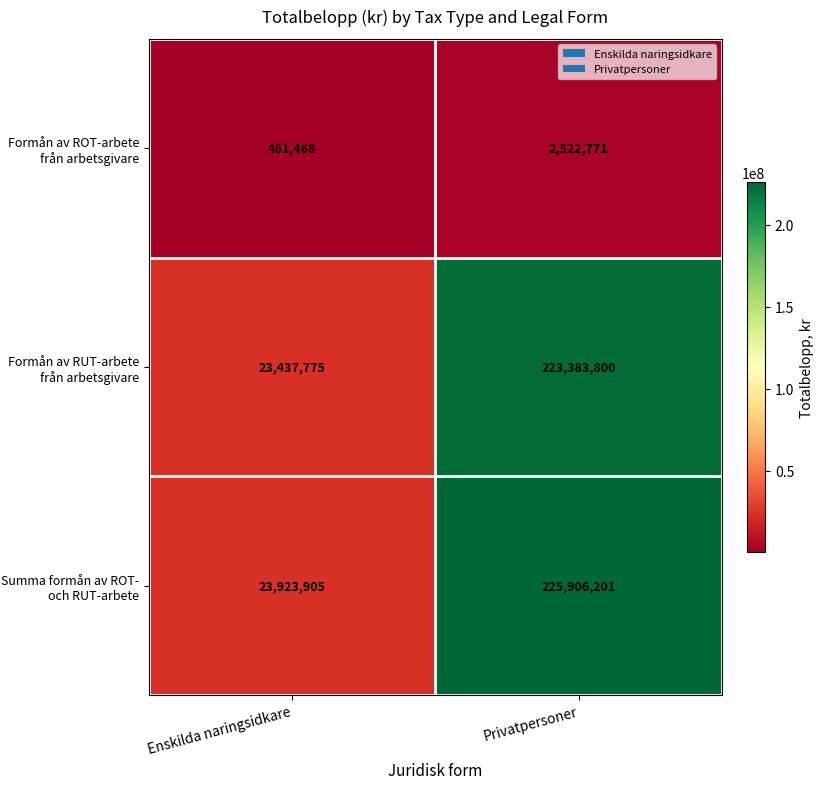

What is the approximate value of Formån av RUT-arbete från arbetsgivare at Privatpersoner, to the nearest 10?

223383800